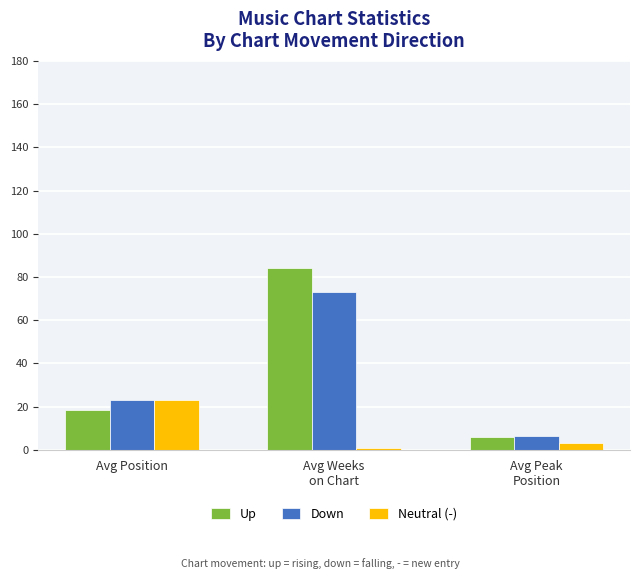

What is the approximate value of Down at Avg Position?

23.3